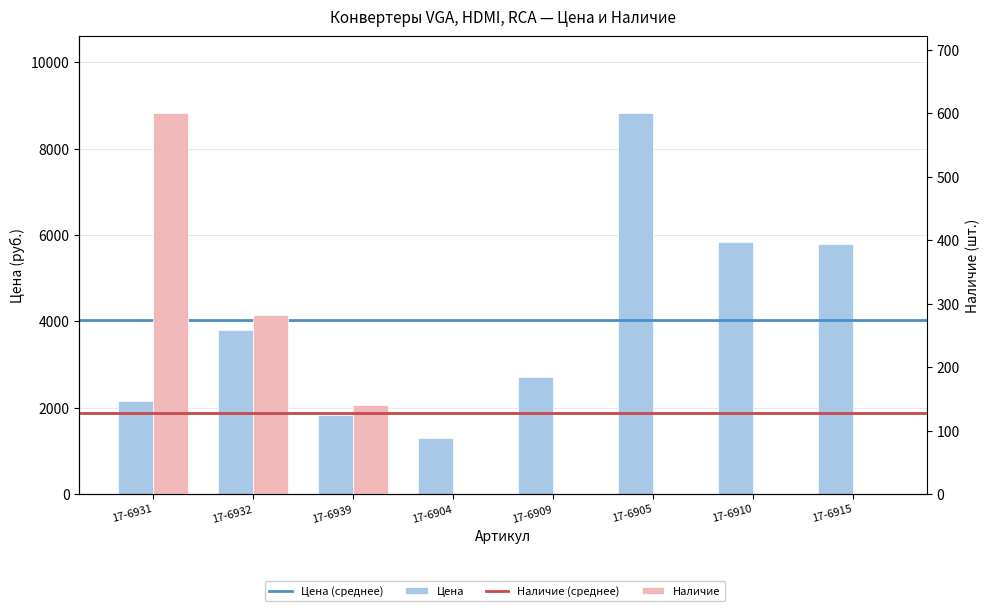

What value does the Цена series have at 17-6931?

2159.1